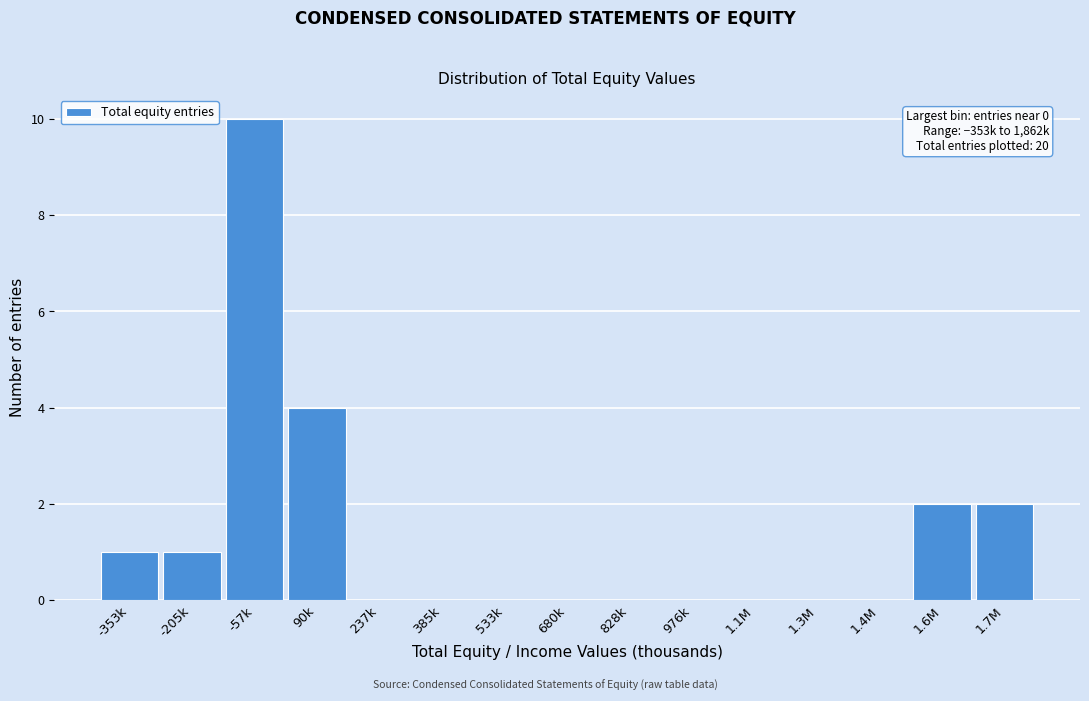

Reading left to right, transcribe all the data shown in this chart.

-353k=1	-205k=1	-57k=10	90k=4	237k=0	385k=0	533k=0	680k=0	828k=0	976k=0	1.1M=0	1.3M=0	1.4M=0	1.6M=2	1.7M=2